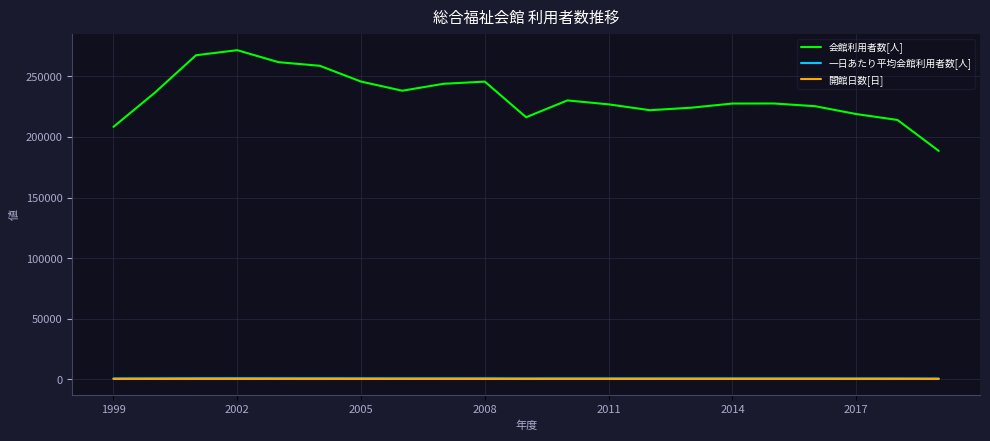

True or false: 一日あたり平均会館利用者数[人] and 開館日数[日] cross at least once.

False